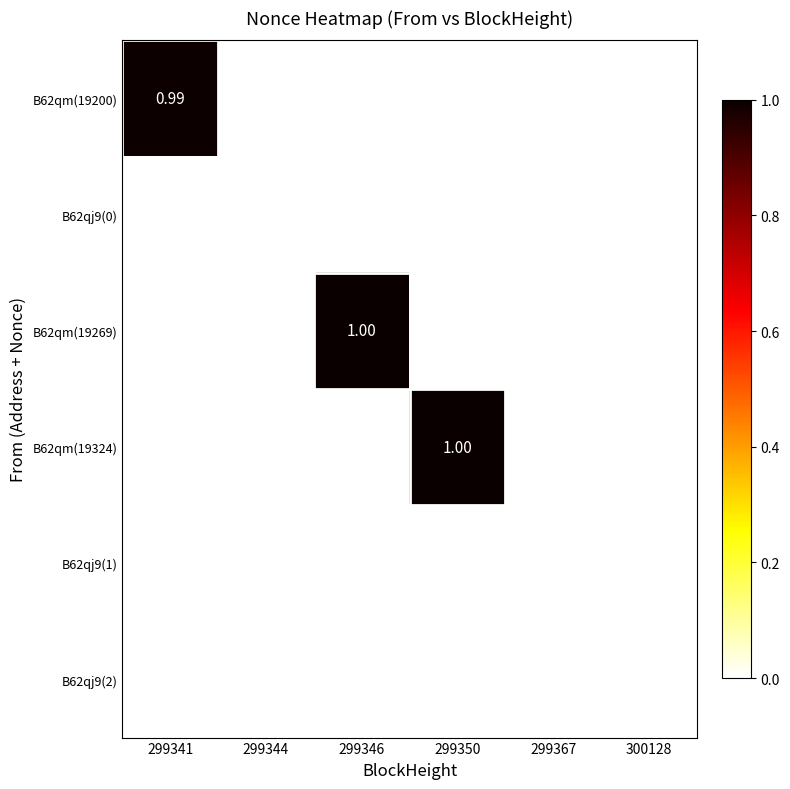

How many data points in B62qm(19200) are above 0?

1